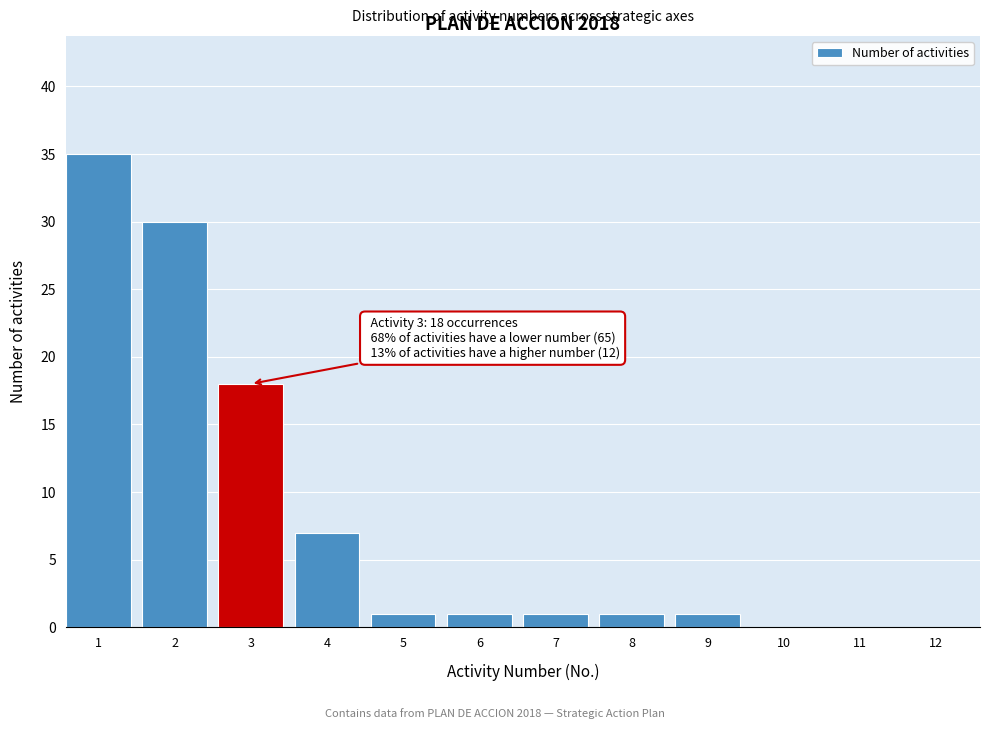

Reading left to right, extract all data points from this chart.

1=35	2=30	3=18	4=7	5=1	6=1	7=1	8=1	9=1	10=0	11=0	12=0